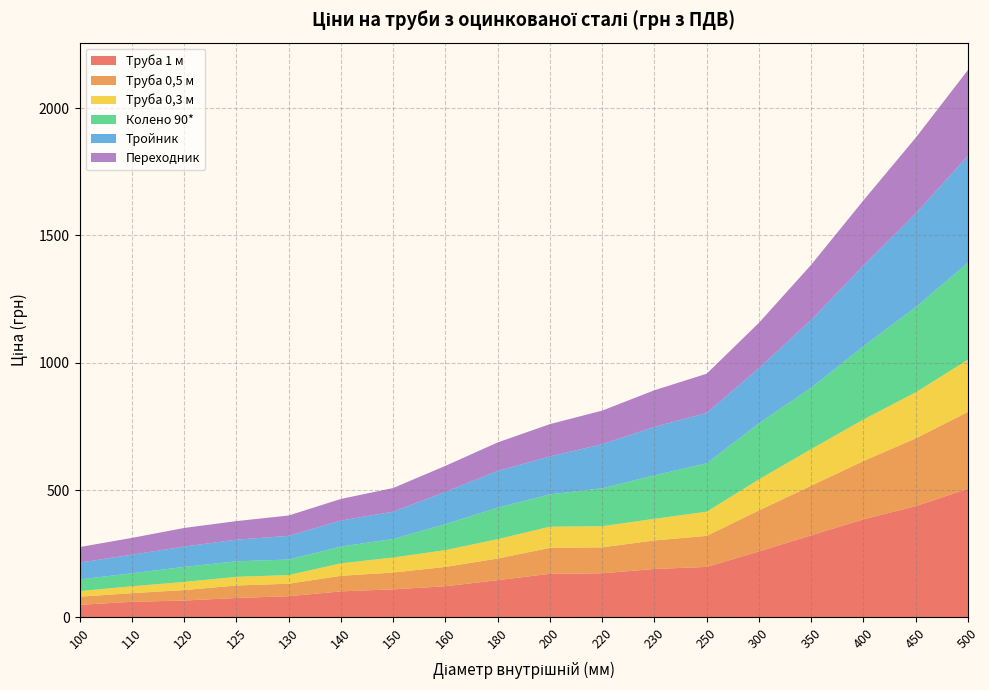

Reading right to left, list all the values displayed in this chart.

Труба 1 м: 505	437	385	322	259	198	190	173	171	146	122	110	102	83	76	66	61	49
Труба 0,5 м: 302	266	229	195	161	122	112	102	102	85	76	66	61	49	49	41	34	32
Труба 0,3 м: 205	181	163	144	122	95	85	83	83	76	66	59	49	34	34	32	27	22
Колено 90*: 381	334	288	241	220	190	171	149	127	124	102	73	66	61	61	59	51	46
Тройник: 420	368	317	266	217	198	190	173	149	144	127	107	102	93	85	80	73	66
Переходник: 337	298	256	217	178	154	144	132	127	112	102	93	85	80	73	73	66	61